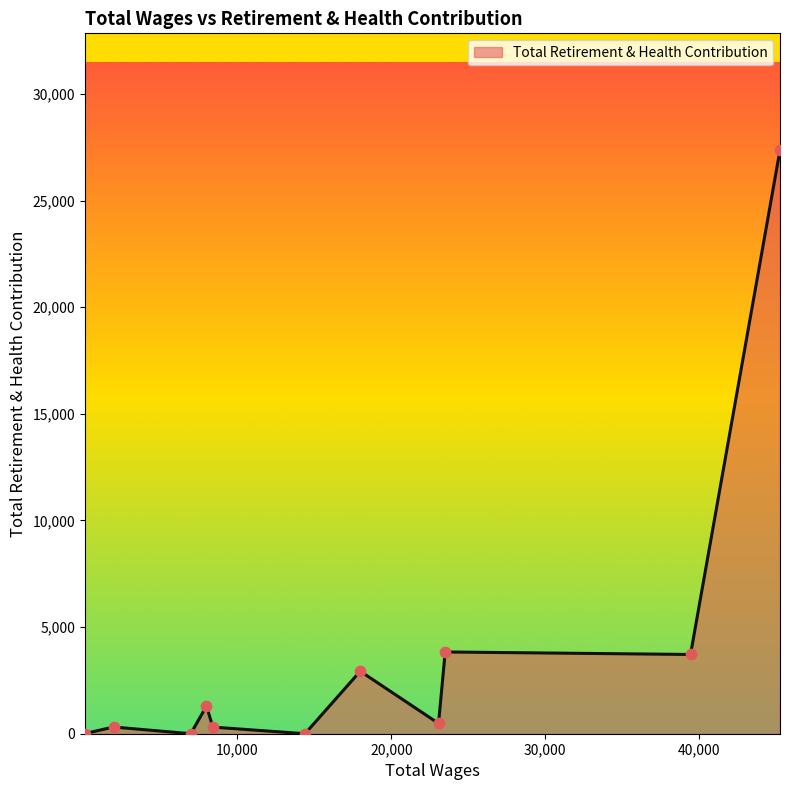

What is the greatest value displayed?

27368